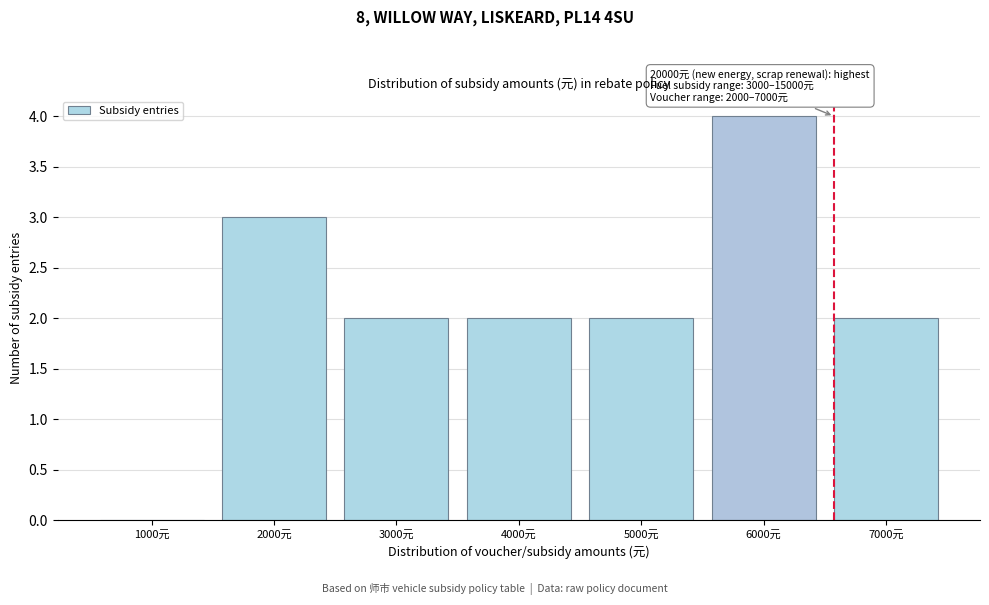

Reading left to right, transcribe all the data shown in this chart.

1000元=0	2000元=3	3000元=2	4000元=2	5000元=2	6000元=4	7000元=2